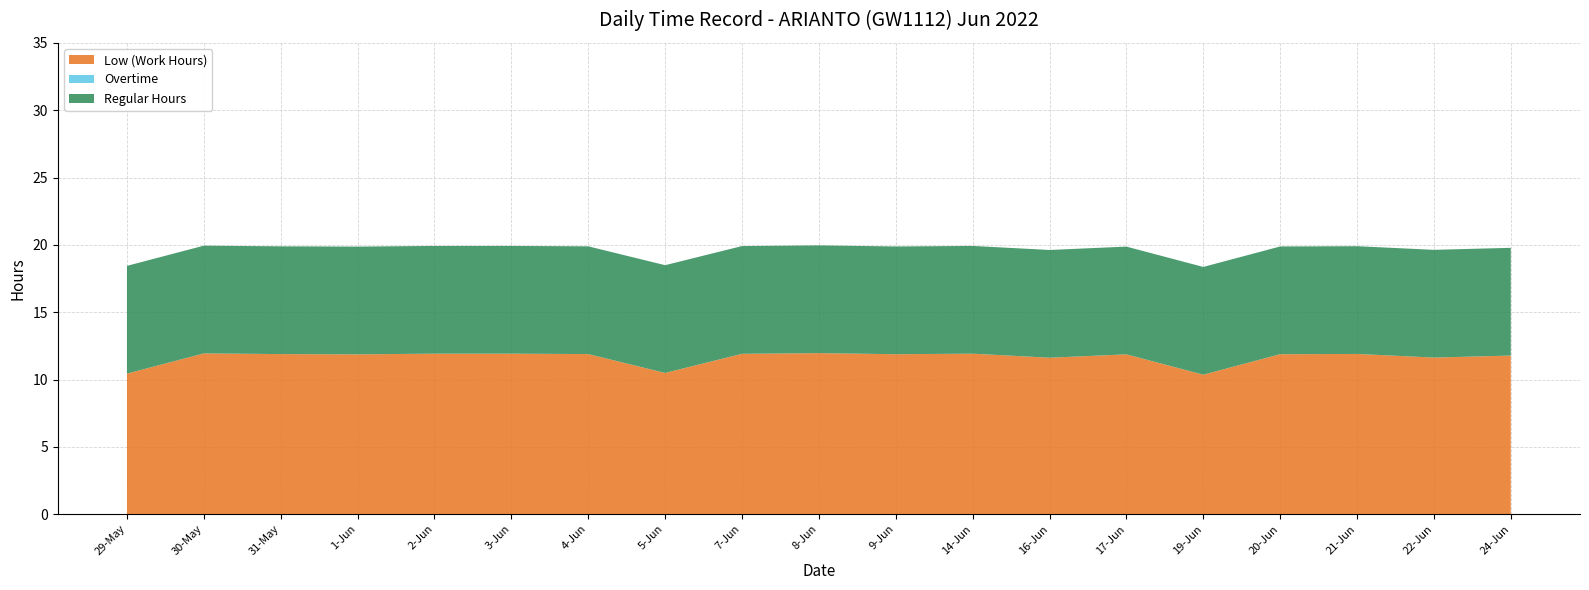

Reading left to right, transcribe all the data shown in this chart.

Low (Work Hours): 10.4	11.9	11.9	11.9	11.9	11.9	11.9	10.5	11.9	12.0	11.9	11.9	11.6	11.9	10.4	11.9	11.9	11.6	11.8
Overtime: 0.0	0.0	0.0	0.0	0.0	0.0	0.0	0.0	0.0	0.0	0.0	0.0	0.0	0.0	0.0	0.0	0.0	0.0	0.0
Regular Hours: 8.0	8.0	8.0	8.0	8.0	8.0	8.0	8.0	8.0	8.0	8.0	8.0	8.0	8.0	8.0	8.0	8.0	8.0	8.0